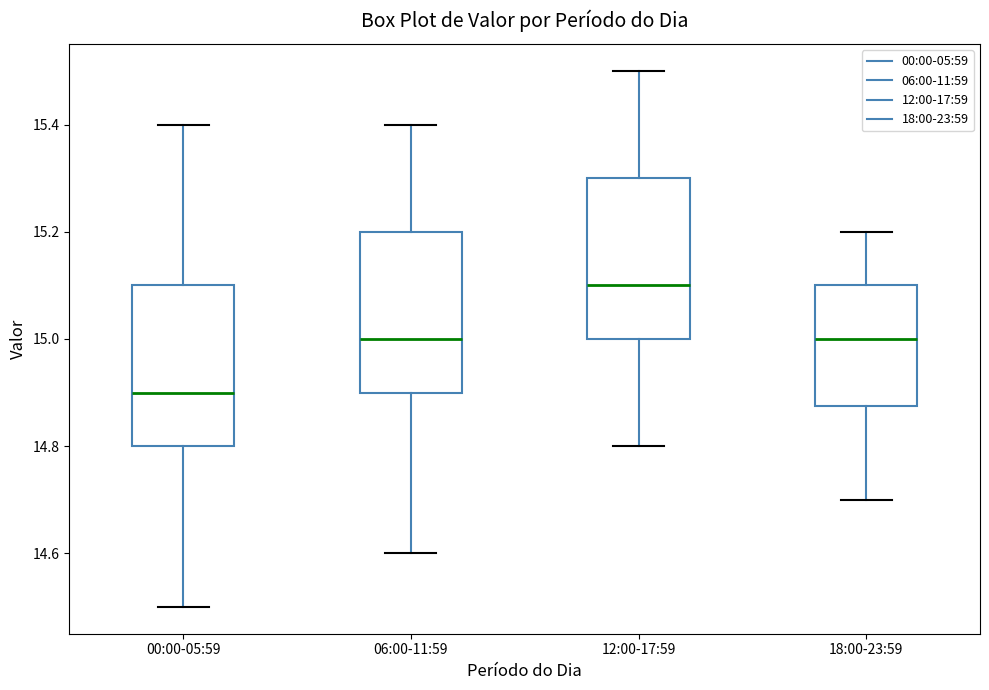

Reading left to right, transcribe this box plot: for each box, give where its median line is, the range the box spans, and where its two whiskers end, as read against the y-axis. The values are not printed on the chart, so give them approximately, as read against the axis.

00:00-05:59: median 14.90, box 14.80 to 15.10, whiskers 14.50 to 15.40
06:00-11:59: median 15.00, box 14.90 to 15.20, whiskers 14.60 to 15.40
12:00-17:59: median 15.10, box 15.00 to 15.30, whiskers 14.80 to 15.50
18:00-23:59: median 15.00, box 14.88 to 15.10, whiskers 14.70 to 15.20